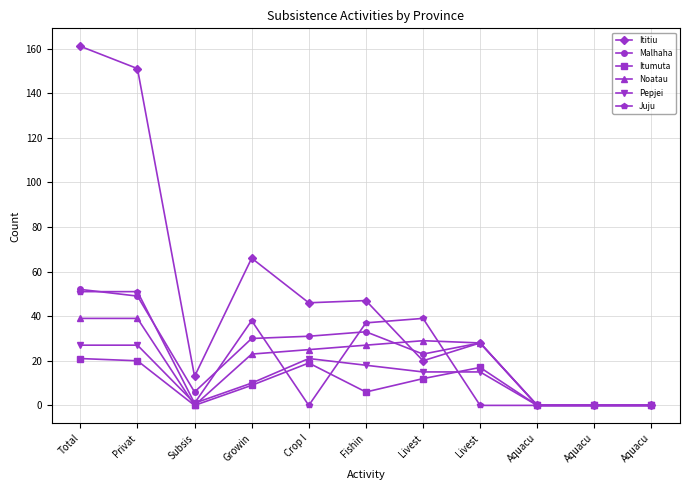

How many series are shown in this chart?

6